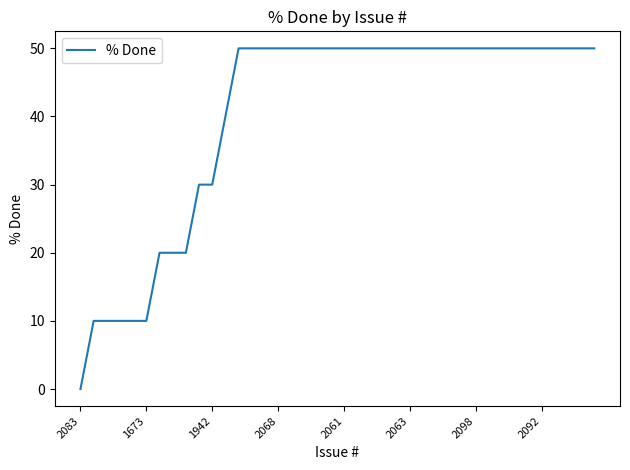

What is the greatest value displayed?

50